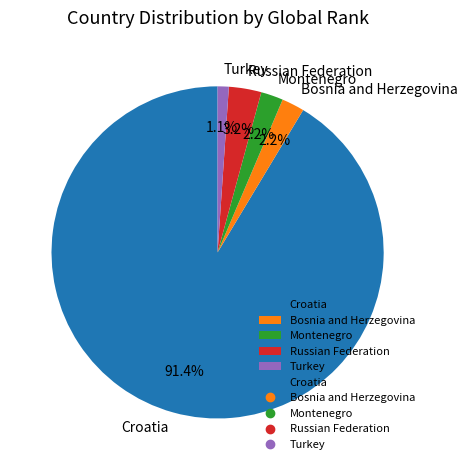

What is the smallest slice in the pie chart?

Turkey